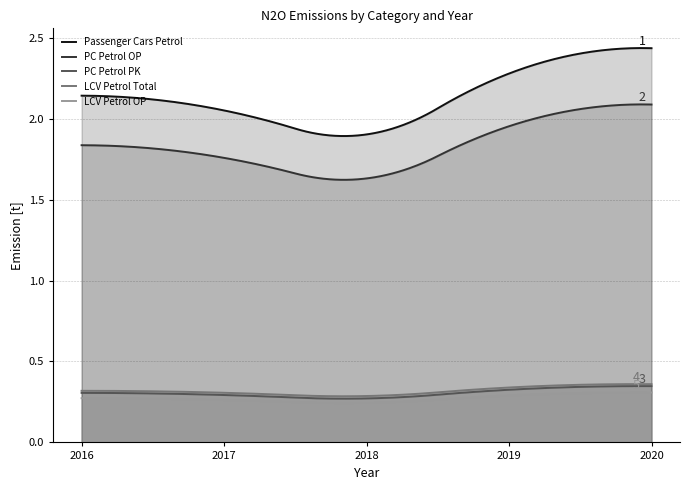

Which series has the widest spread of values?

Passenger Cars Petrol